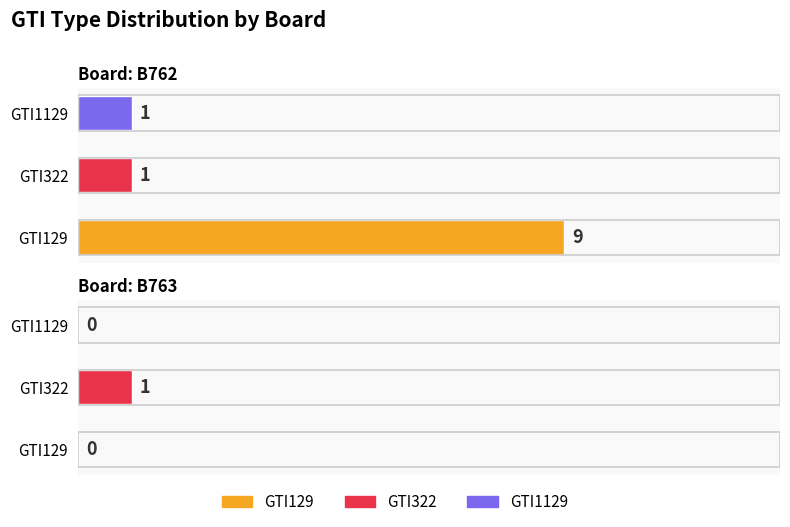

Which series has the largest range (max minus min)?

GTI129